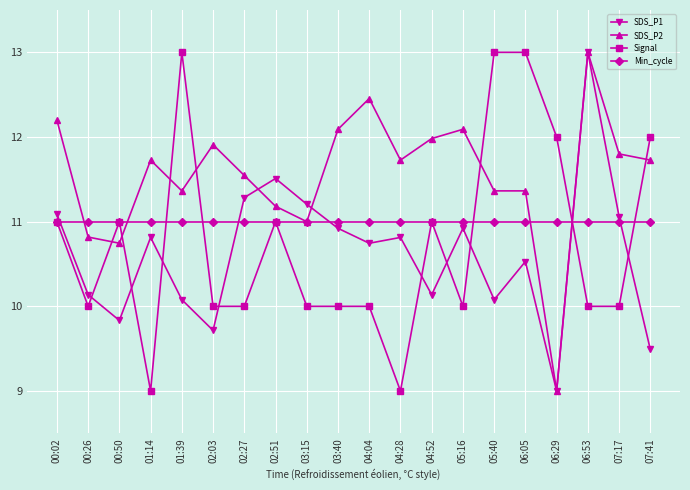

Count the Signal values in the range 10 to 12.

15